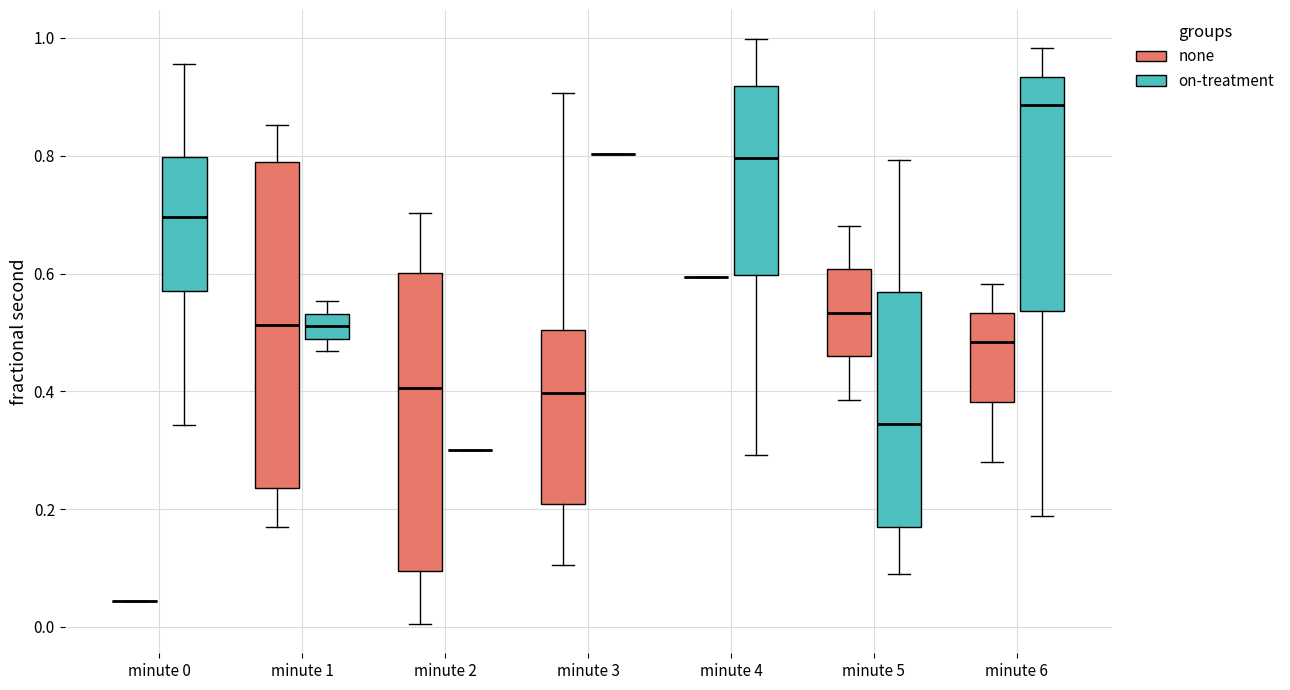

Reading left to right, read every box against the y-axis: the position of its median line, the range the box covers, and the ends of its whiskers. The values are not printed on the chart, so give them approximately, as read against the axis.

minute 0 (none): box collapsed to a line at 0.04, whiskers 0.04 to 0.04
minute 0 (on-treatment): median 0.70, box 0.56 to 0.80, whiskers 0.34 to 0.96
minute 1 (none): median 0.52, box 0.24 to 0.78, whiskers 0.16 to 0.86
minute 1 (on-treatment): median 0.52, box 0.48 to 0.54, whiskers 0.46 to 0.56
minute 2 (none): median 0.40, box 0.10 to 0.60, whiskers 0.00 to 0.70
minute 2 (on-treatment): box collapsed to a line at 0.30, whiskers 0.30 to 0.30
minute 3 (none): median 0.40, box 0.20 to 0.50, whiskers 0.10 to 0.90
minute 3 (on-treatment): box collapsed to a line at 0.80, whiskers 0.80 to 0.80
minute 4 (none): box collapsed to a line at 0.60, whiskers 0.60 to 0.60
minute 4 (on-treatment): median 0.80, box 0.60 to 0.92, whiskers 0.30 to 1.00
minute 5 (none): median 0.54, box 0.46 to 0.60, whiskers 0.38 to 0.68
minute 5 (on-treatment): median 0.34, box 0.16 to 0.56, whiskers 0.08 to 0.80
minute 6 (none): median 0.48, box 0.38 to 0.54, whiskers 0.28 to 0.58
minute 6 (on-treatment): median 0.88, box 0.54 to 0.94, whiskers 0.18 to 0.98